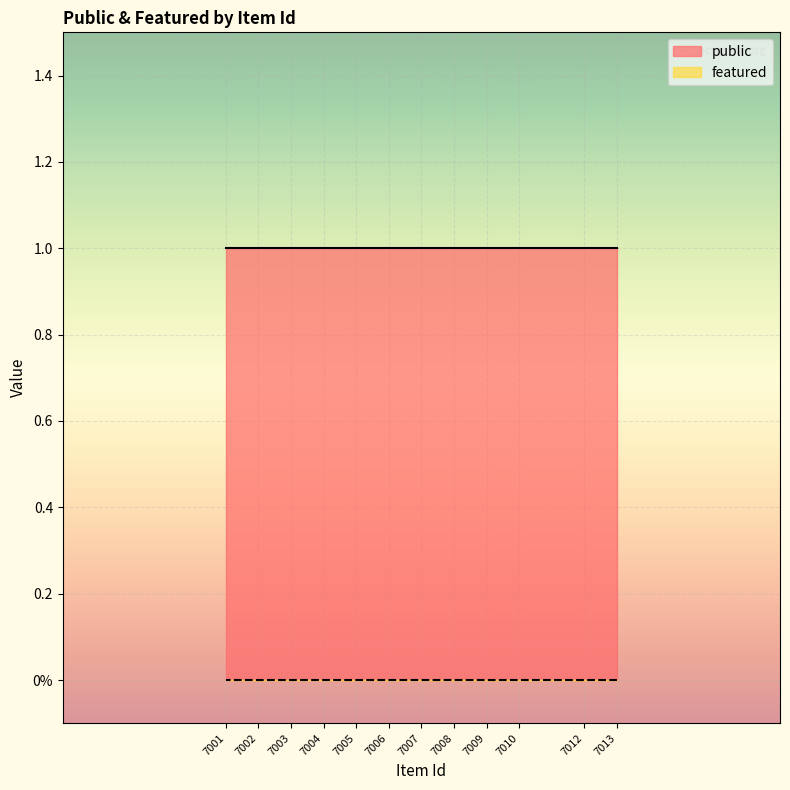

Rank the categories by public value from lowest to highest.

7013, 7012, 7010, 7009, 7008, 7007, 7006, 7005, 7004, 7003, 7002, 7001